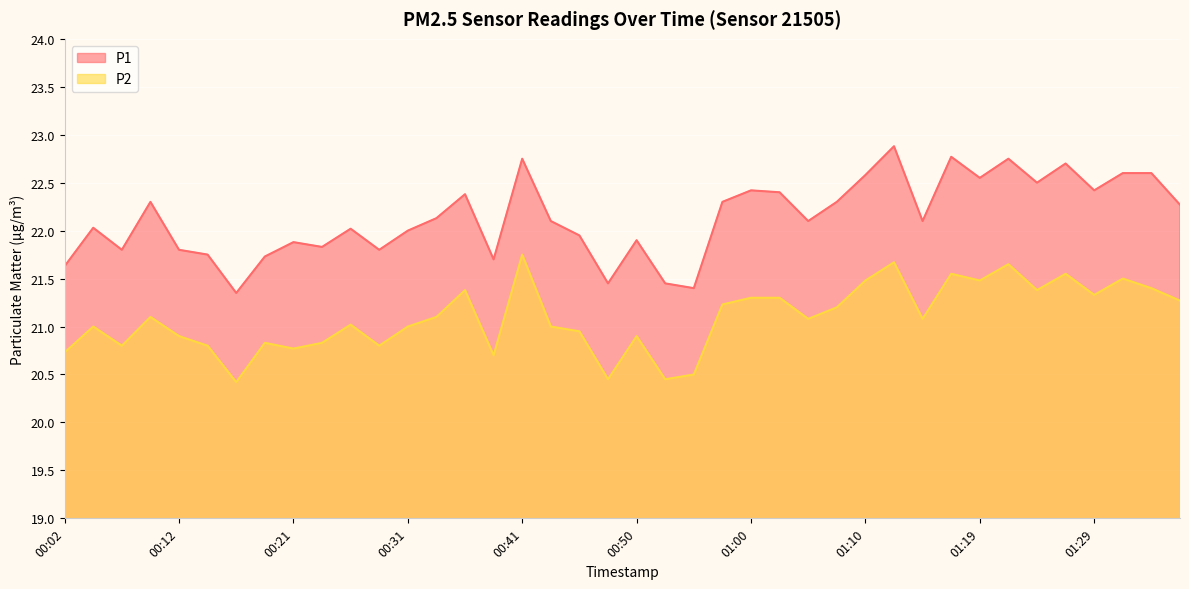

How many data points in P1 are less than 22?

15